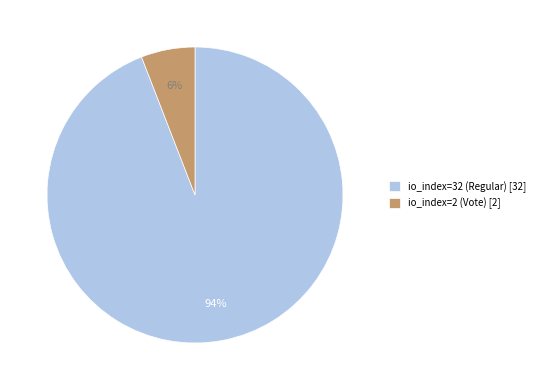

The io_index=32 (Regular) slice represents 86% of the pie. True or false?

False